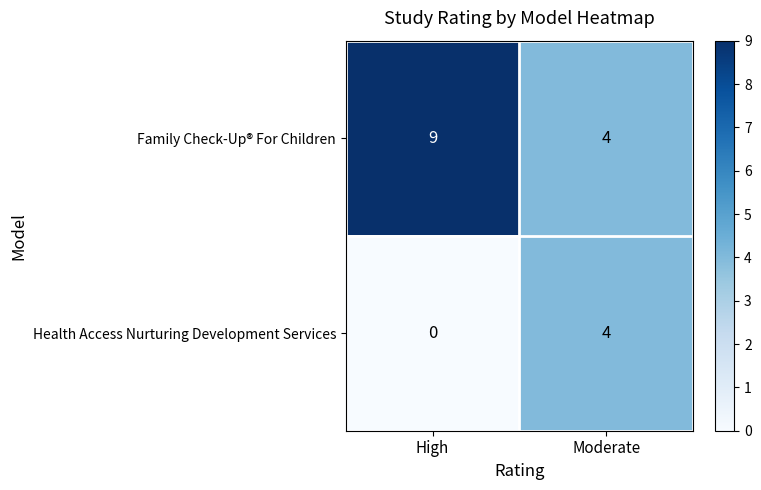

At which label does Family Check-Up® For Children reach its minimum?

Moderate